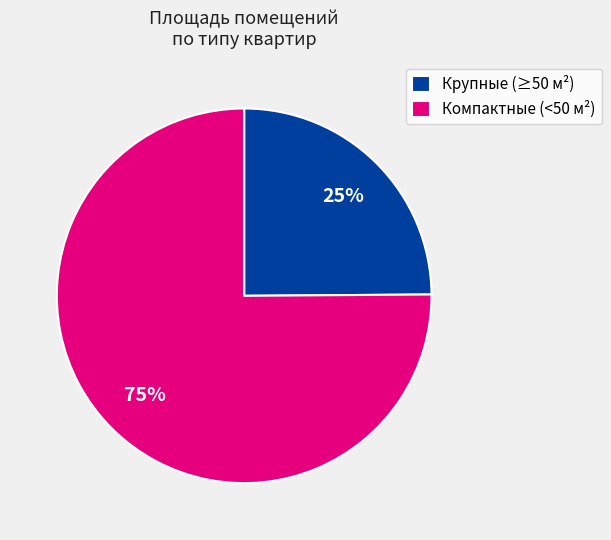

Which category accounts for the majority?

Компактные (<50 м²)